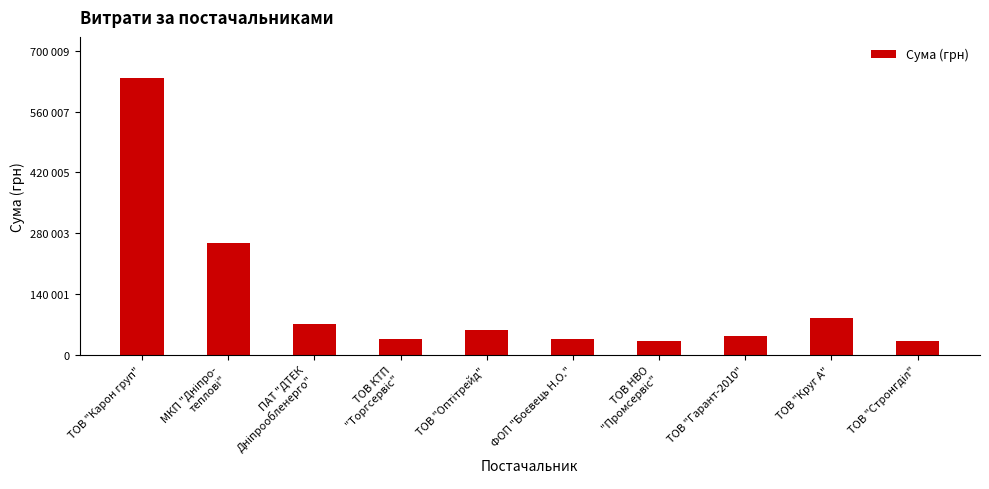

Reading right to left, list all the values displayed in this chart.

ТОВ "Стронгділ"=31791.0	ТОВ "Круг А"=85006.2	ТОВ "Гарант-2010"=43237.0	ТОВ НВО
"Промсервіс"=33446.5	ФОП "Боєвець Н.О."=36960.0	ТОВ "Оптітрейд"=58476.4	ТОВ КТП
"Торгсервіс"=35968.9	ПАТ "ДТЕК
Дніпрообленерго"=72263.9	МКП "Дніпро-
теплові"=257711.3	ТОВ "Карон груп"=636372.0